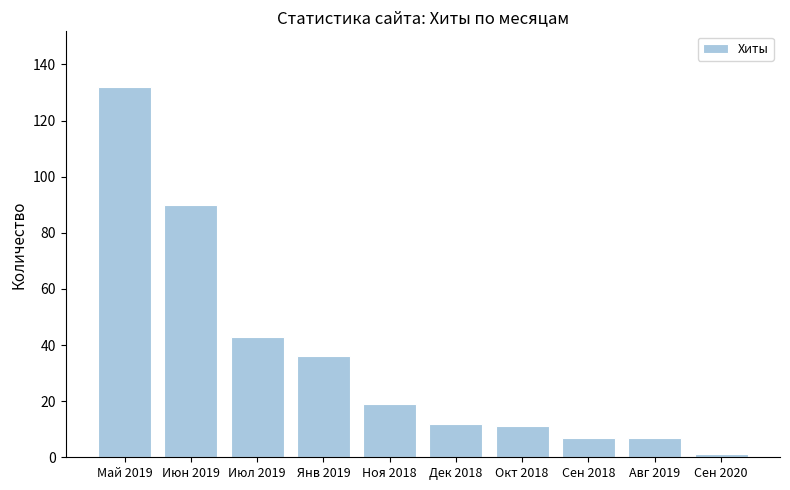

What is the change in value from Янв 2019 to Авг 2019?

-29